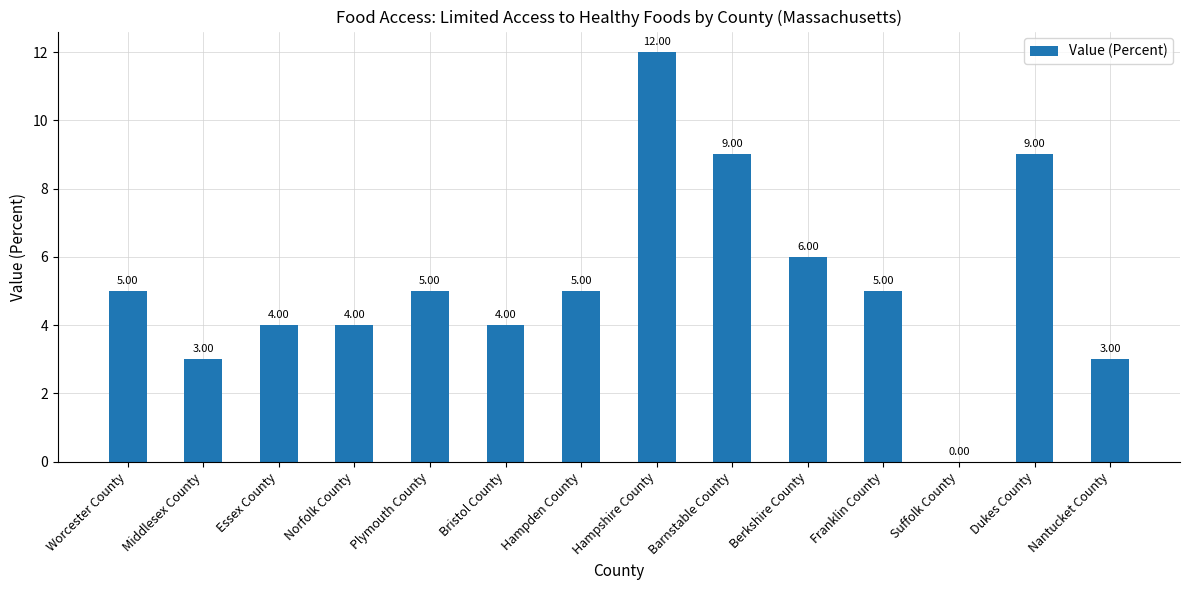

How many series are shown in this chart?

1